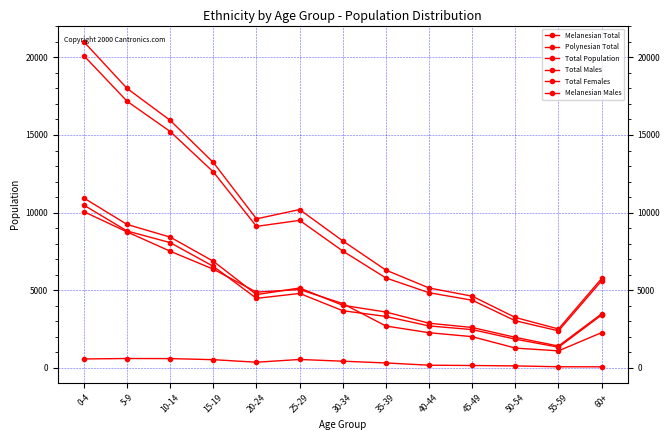

Does the chart have visible grid lines?

Yes